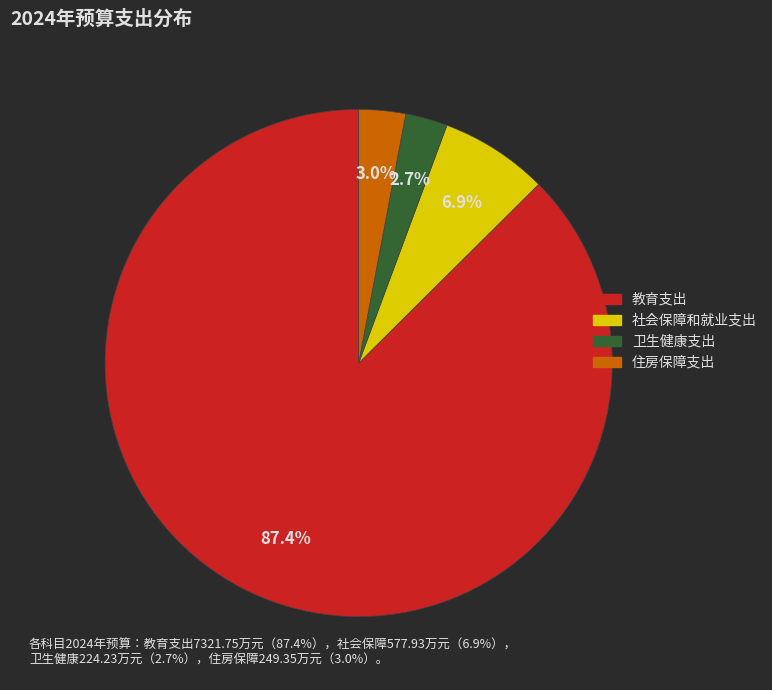

What percentage is the 社会保障和就业支出 slice, to the nearest percent?

7%